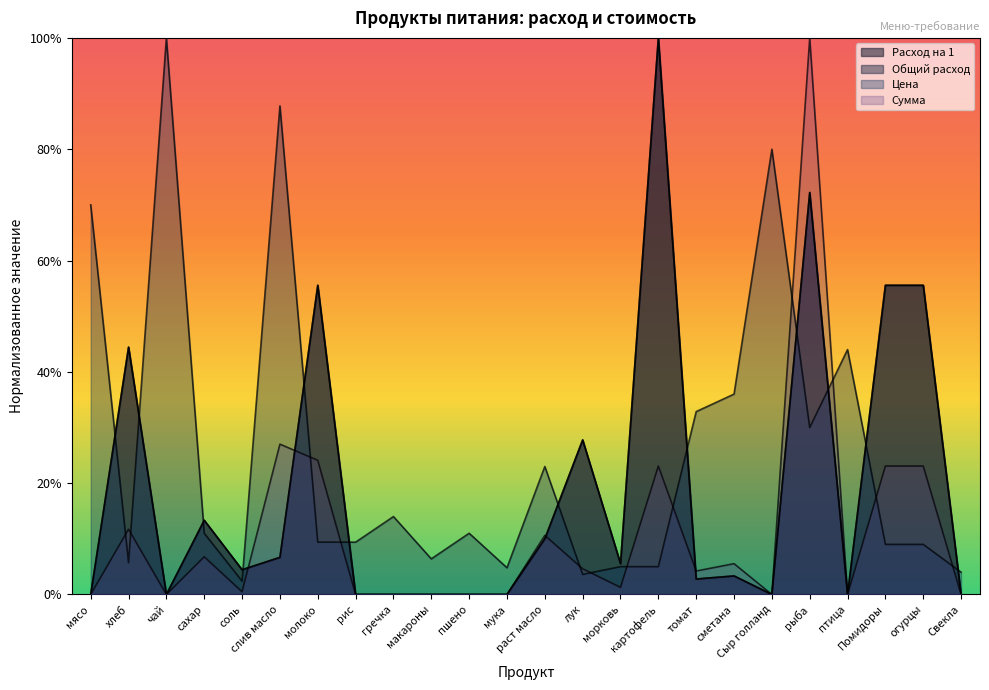

List the labels in order of Расход на 1 value, largest first.

картофель, рыба, молоко, Помидоры, огурцы, хлеб, лук, сахар, раст масло, слив масло, морковь, соль, сметана, томат, мясо, чай, рис, гречка, макароны, пшено, мука, Сыр голланд, птица, Свекла